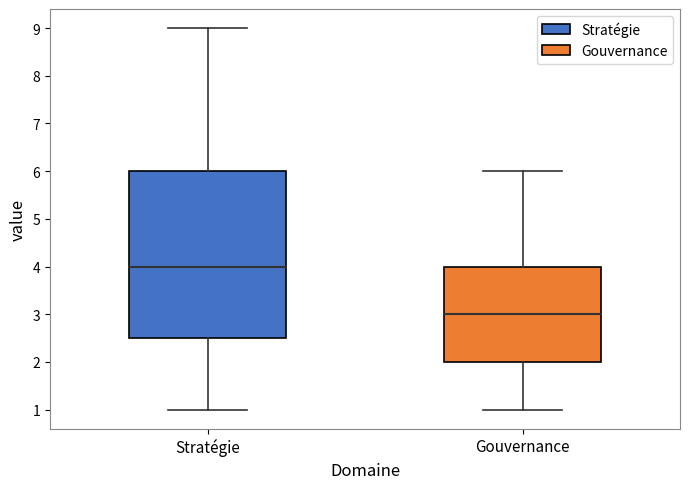

Which box is the tallest, from its lower edge to its upper edge?

Stratégie